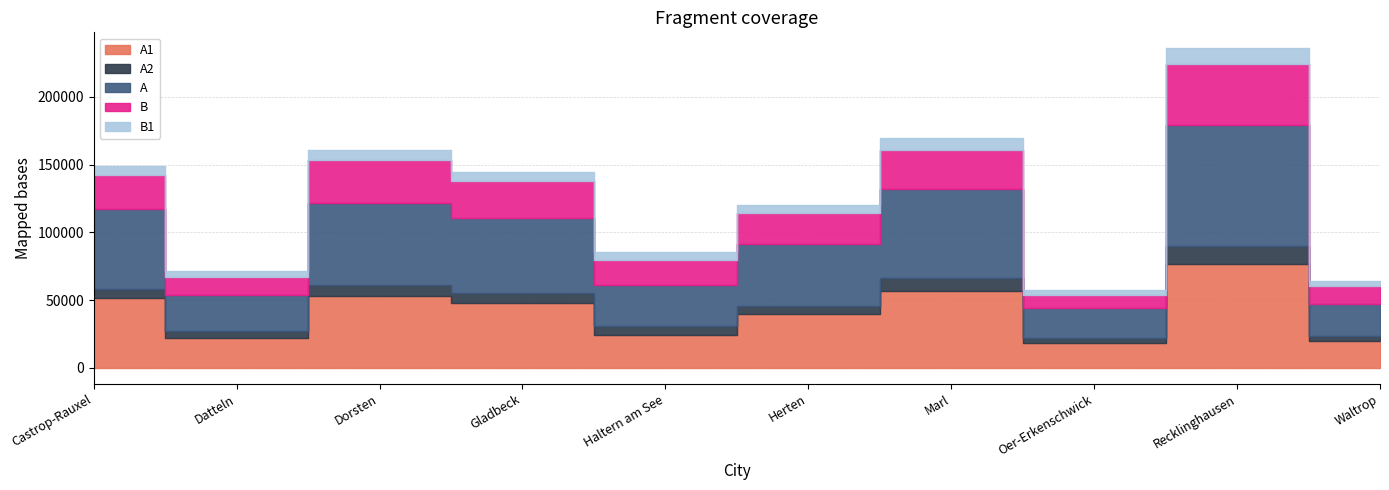

Which has a higher value, Datteln or Marl?

Marl